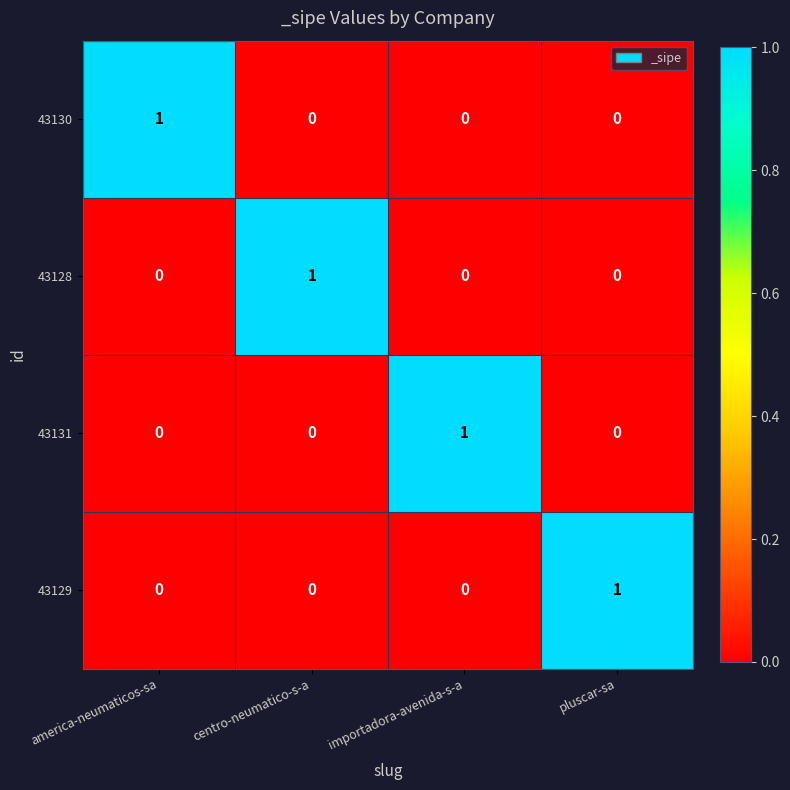

At how many categories does at least one series exceed 0?

4